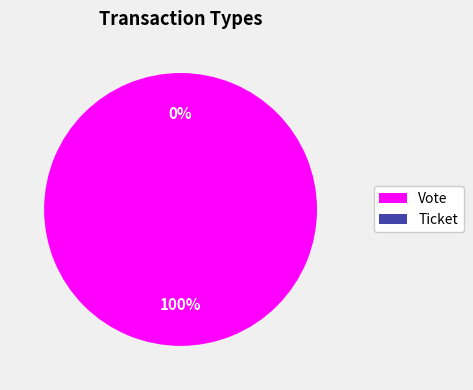

Which slice is the smallest?

Ticket